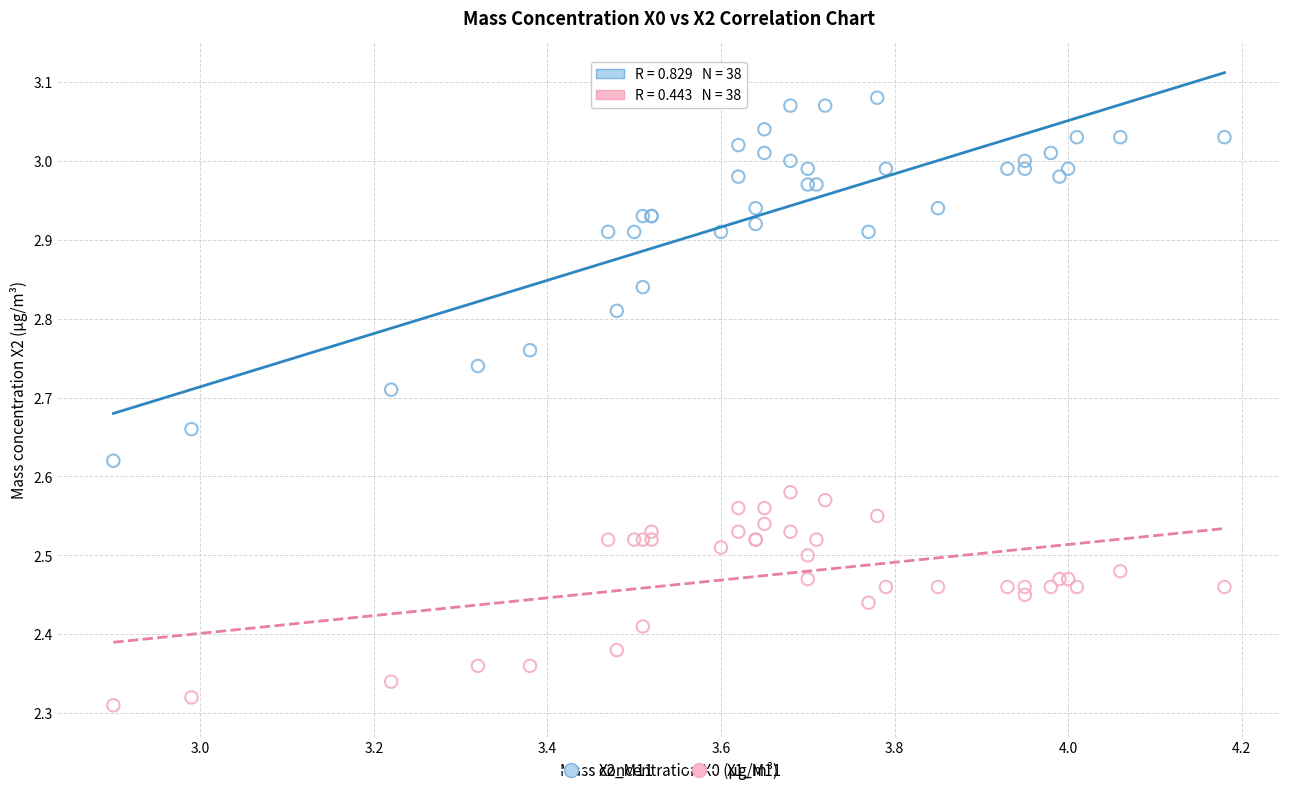

Which series reaches the minimum Y coordinate?

X1_M11